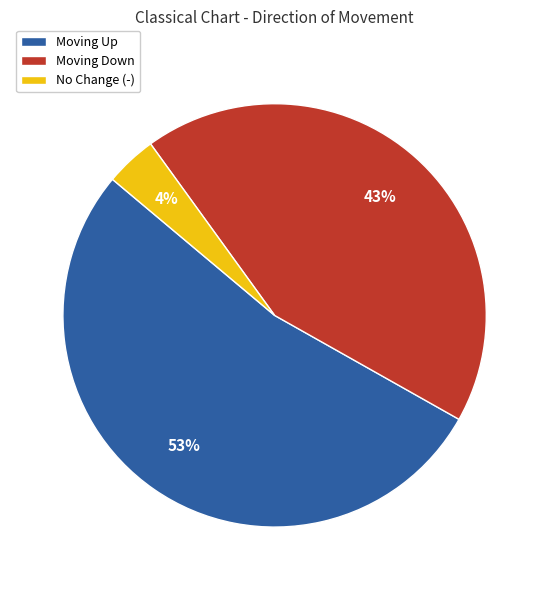

To the nearest percent, what percentage of the pie is Moving Down?

43%